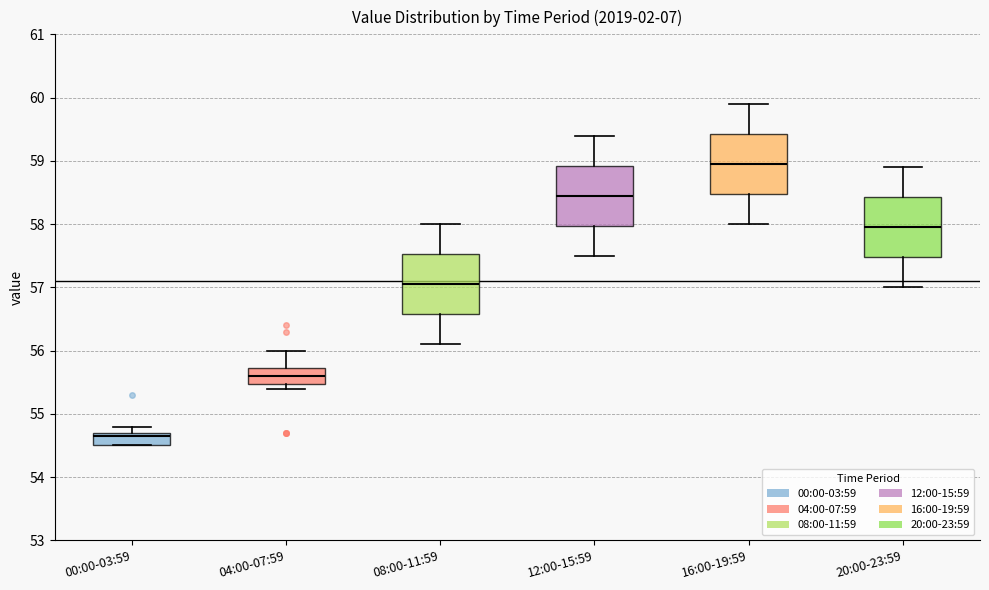

Which box's median line is the highest?

16:00-19:59